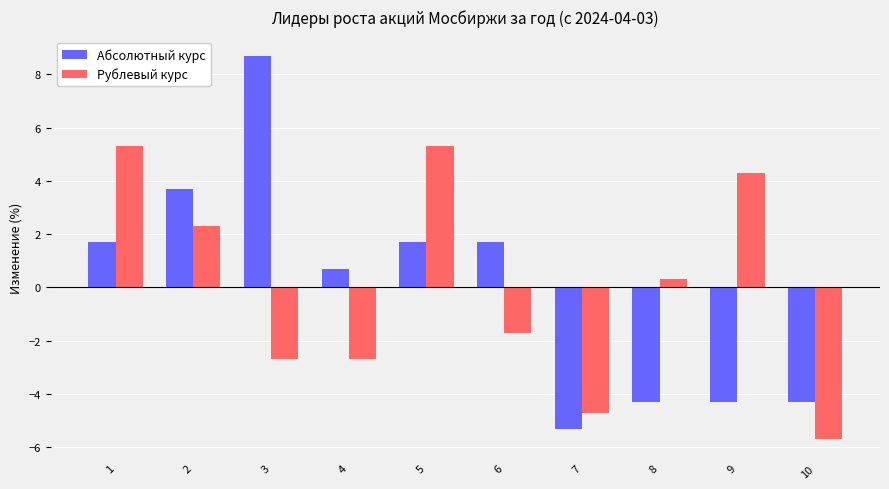

Which series has the widest spread of values?

Абсолютный курс